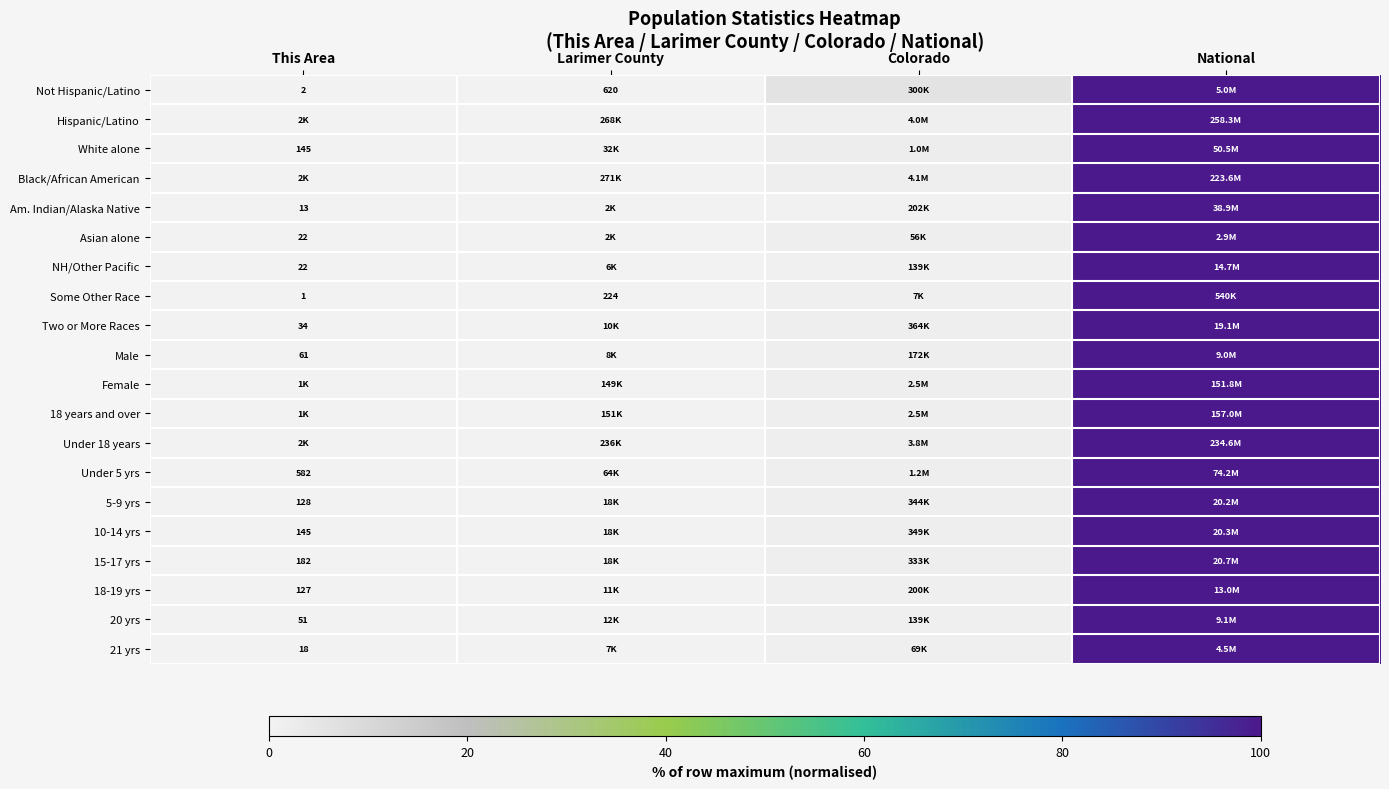

The value of 18 years and over at Larimer County is 0.2. True or false?

False